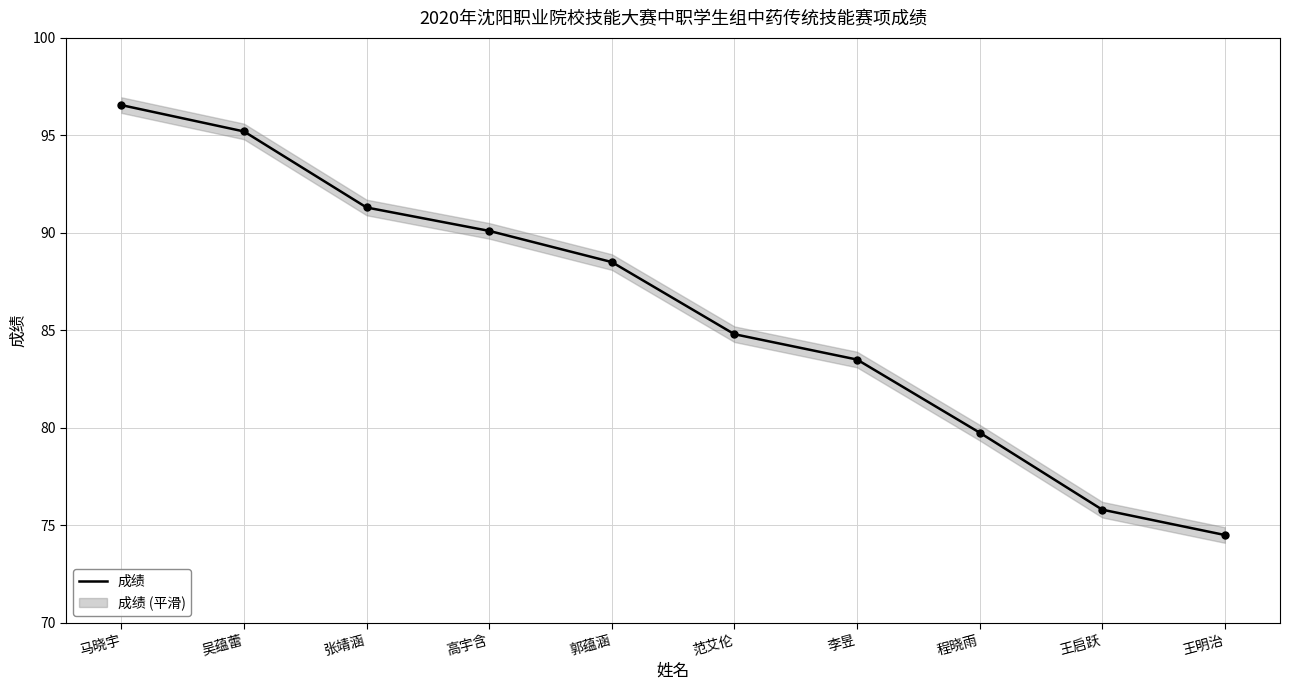

The chart shows a value of 84.8 at 范艾伦. True or false?

True